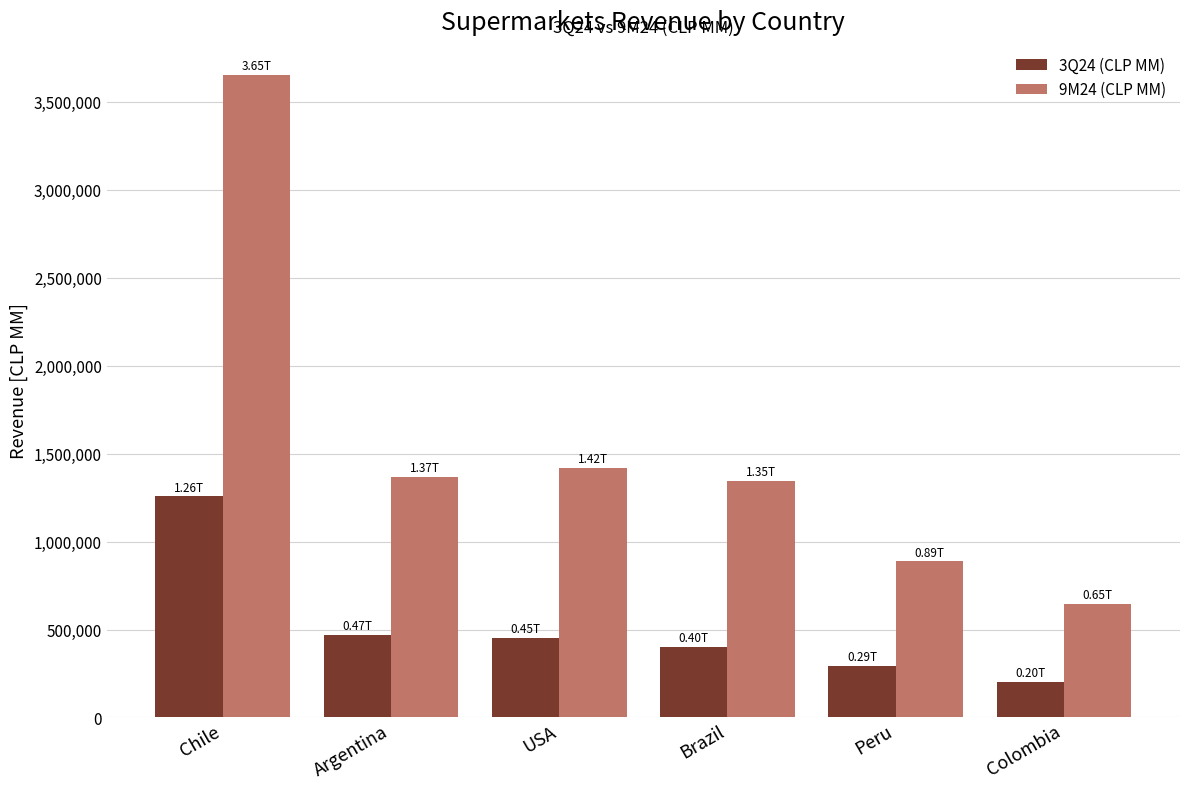

Rank the series by their average value, from highest to lowest.

9M24 (CLP MM), 3Q24 (CLP MM)